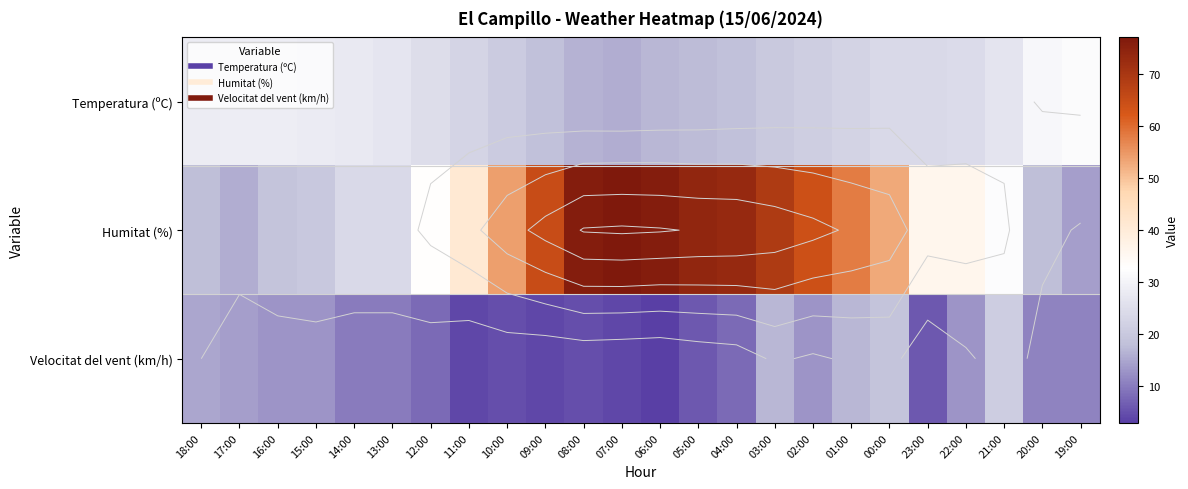

Rank the series by their average value, from lowest to highest.

Velocitat del vent (km/h), Temperatura (ºC), Humitat (%)